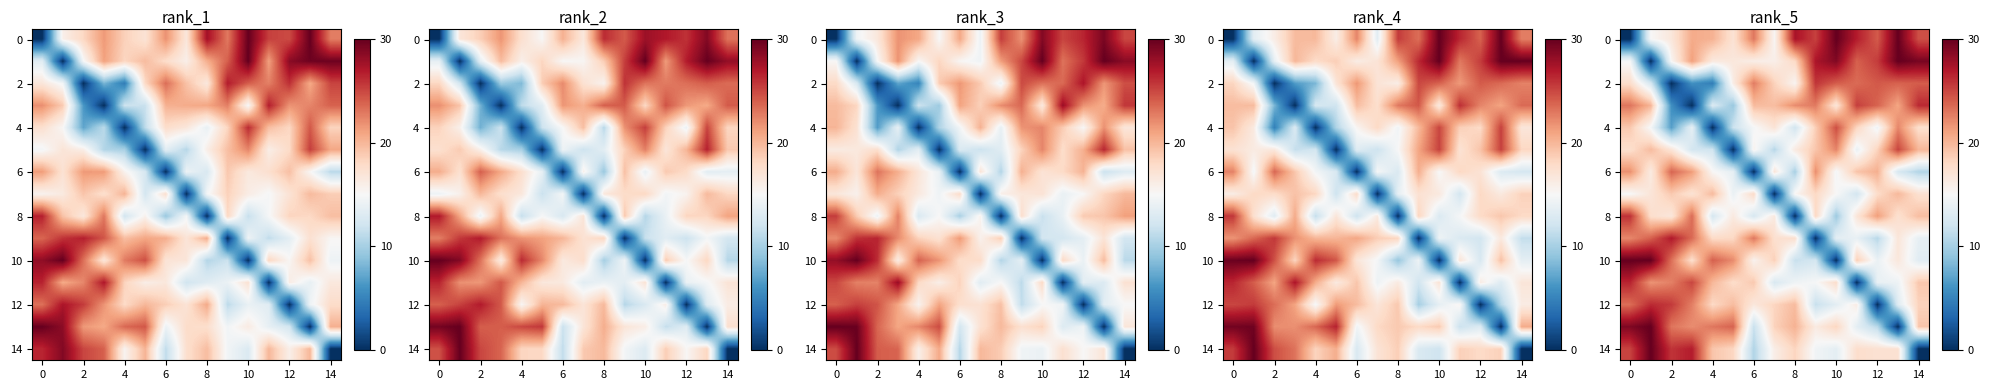

Between −2 and 13, which is larger?

13